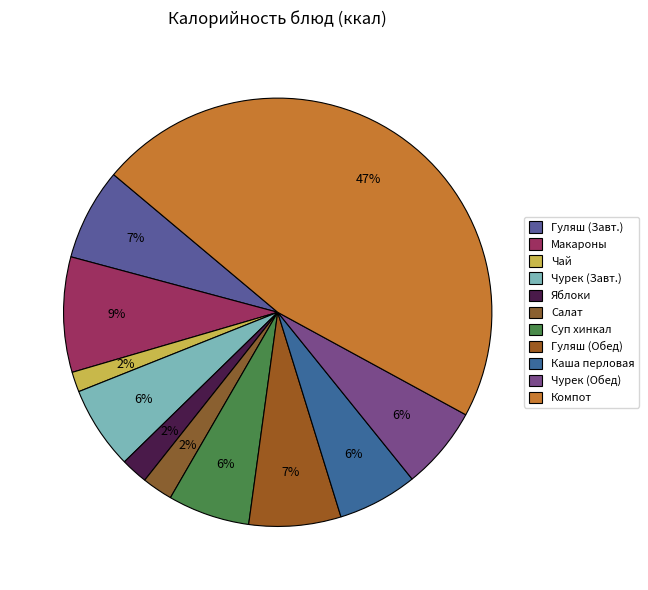

Does any single category account for the majority?

No